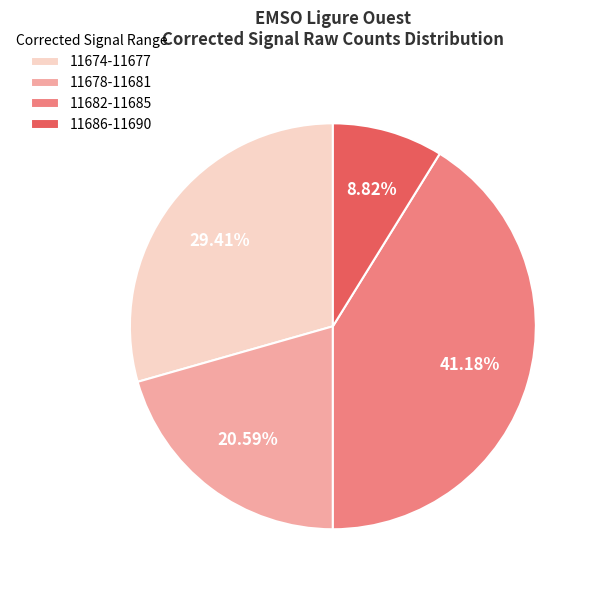

Combined, do 11678-11681 and 11686-11690 account for over 50%?

No